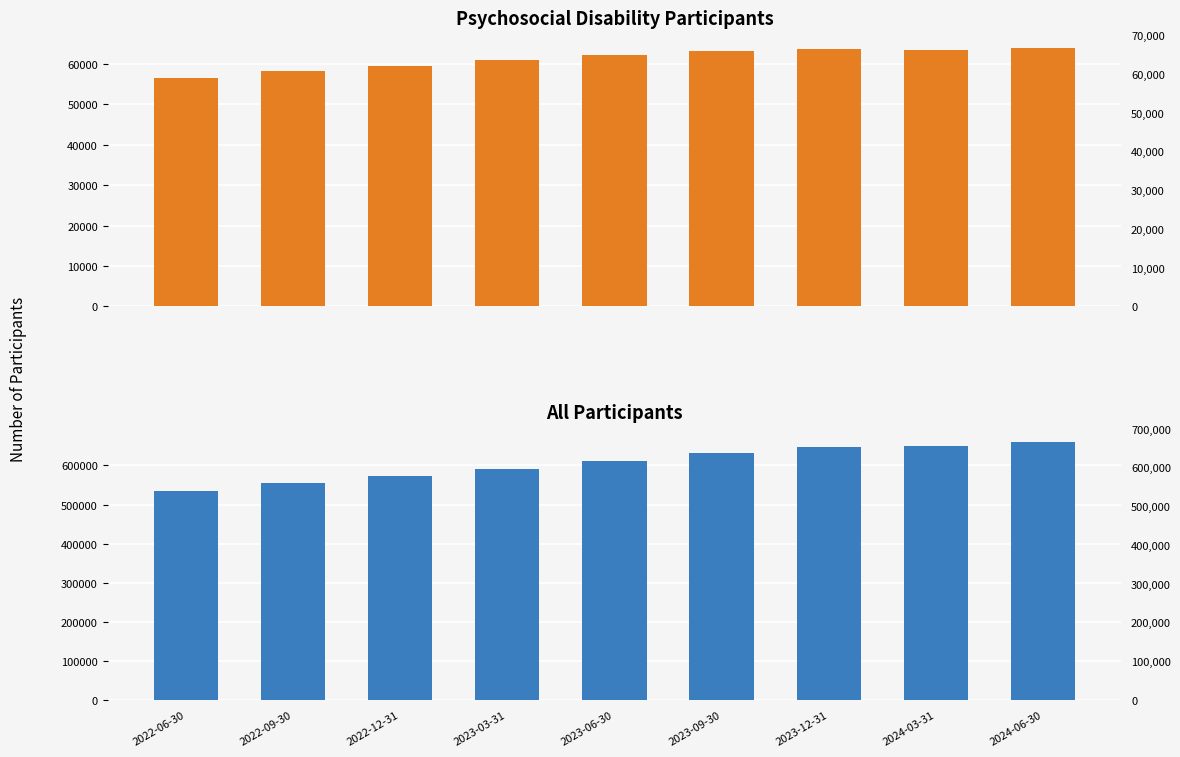

What is the label of the 9th bar from the left?

2024-06-30